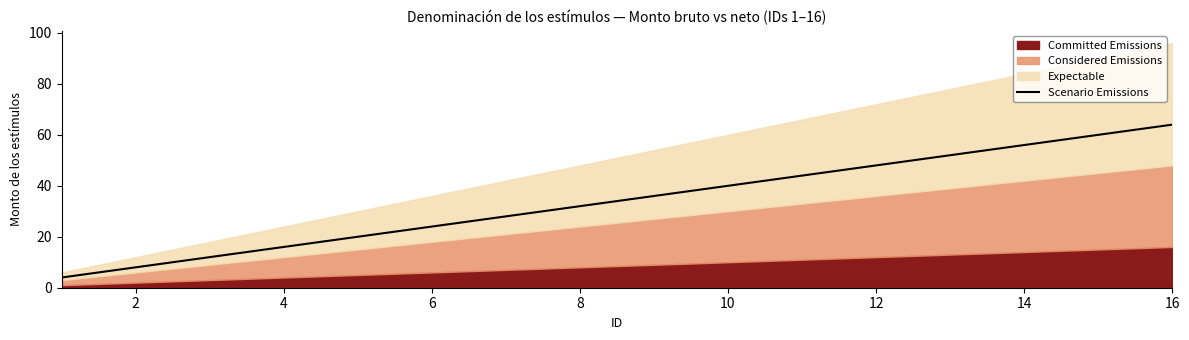

At which label does Scenario Emissions reach its peak?

16